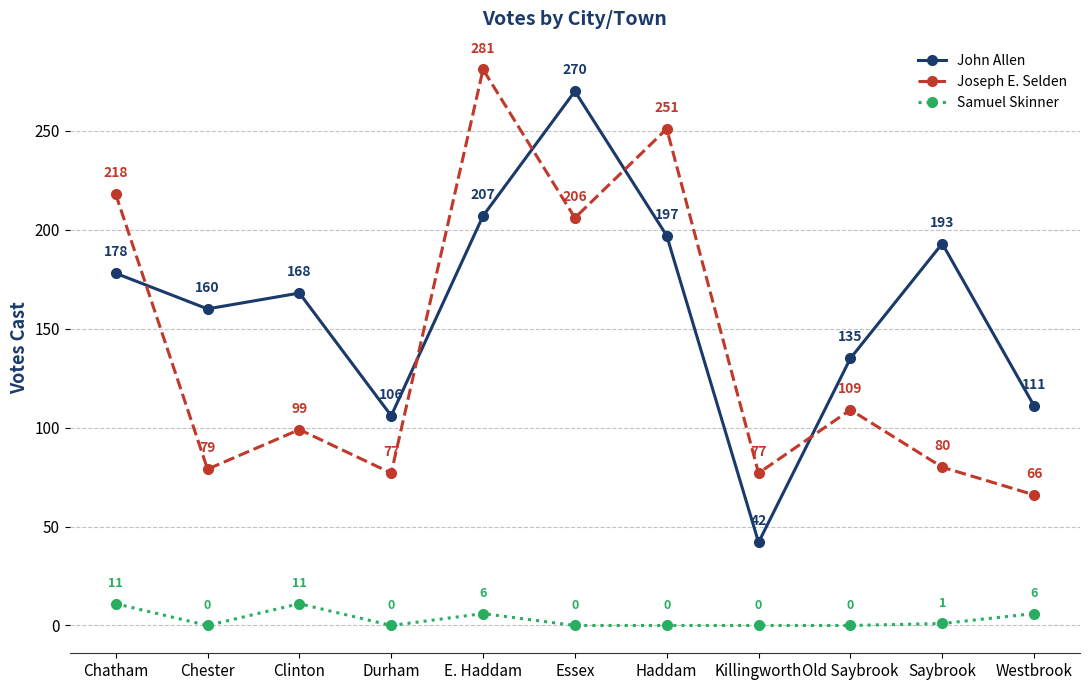

How many categories are shown in the chart?

11